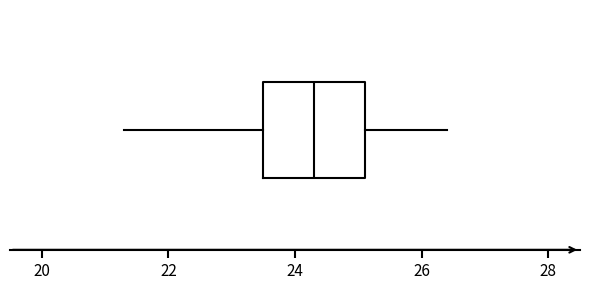

Transcribe this box plot: give where the median line is, the range the box spans, and where the two whiskers end, as read against the x-axis. The values are not printed on the chart, so give them approximately, as read against the axis.

median 24.4, box 23.6 to 25.2, whiskers 21.4 to 26.4